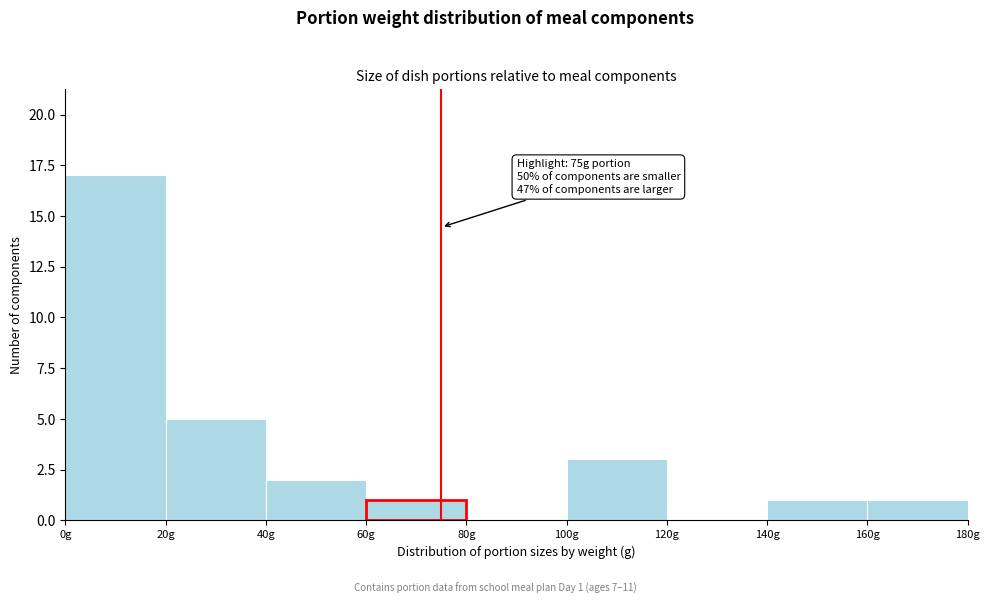

Which range on the x-axis has the tallest bar?

0 to 20